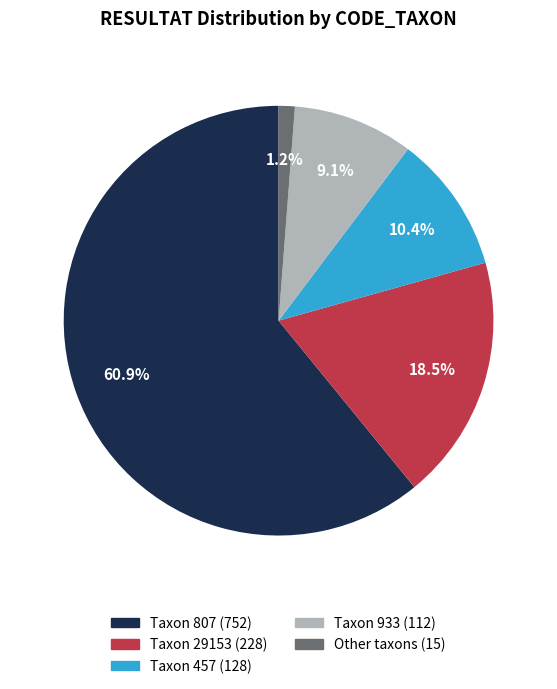

Does any single category account for the majority?

Yes